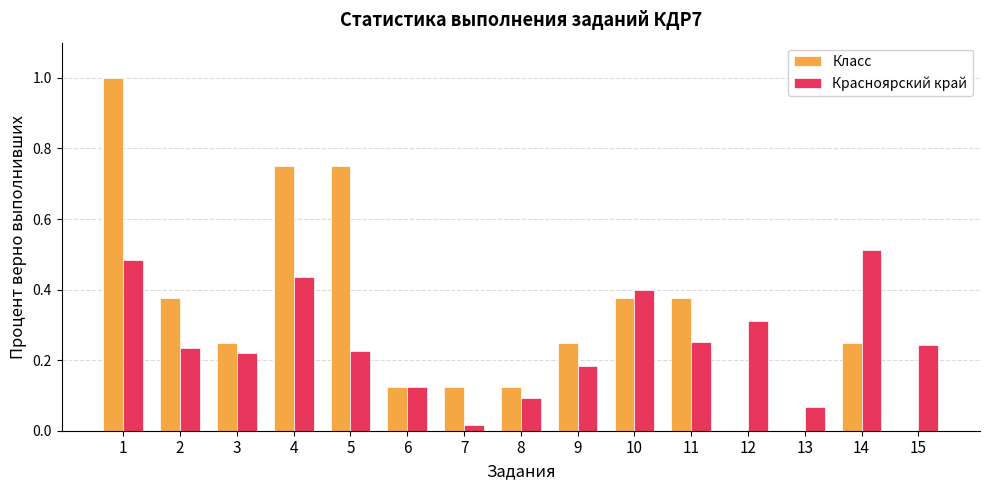

Which series changed the most between 12 and 13?

Красноярский край